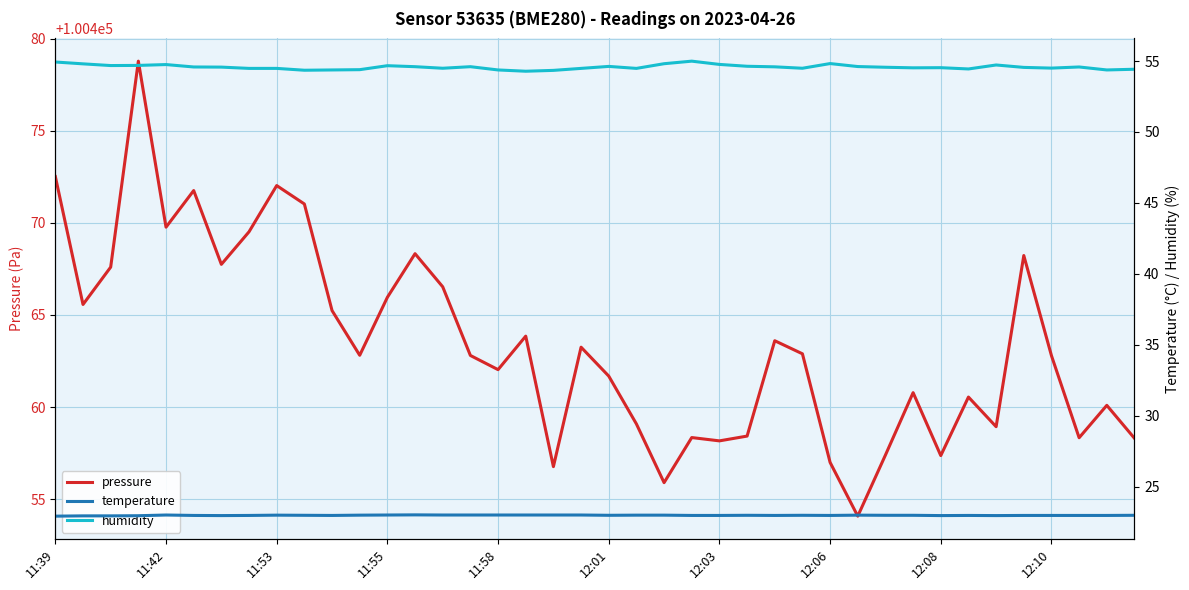

How many values in the pressure series are below 100462?

17